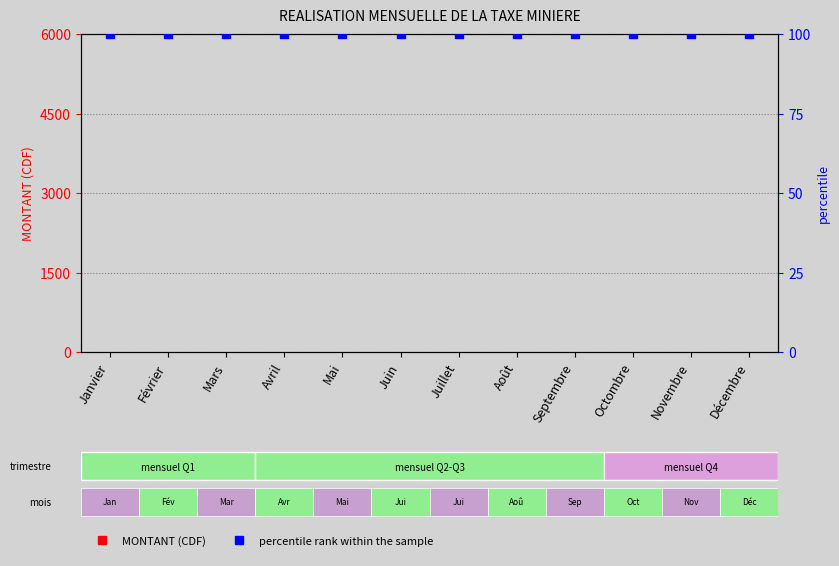

Is the value of percentile rank within the sample at Octombre greater than the value of MONTANT (CDF) at Février?

Yes